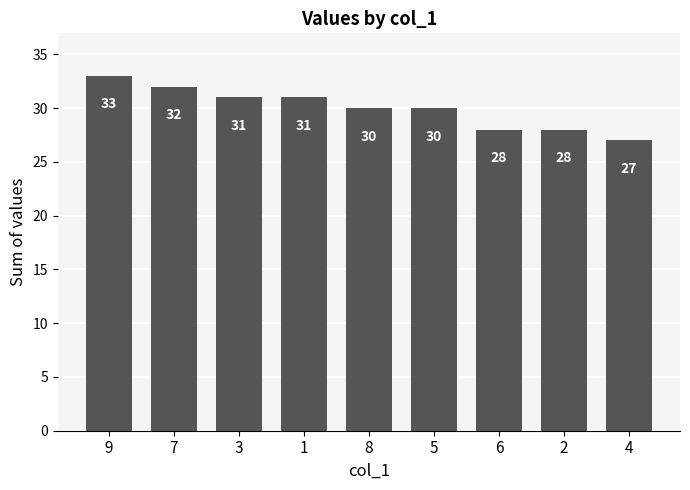

Reading right to left, extract all data points from this chart.

4=27	2=28	6=28	5=30	8=30	1=31	3=31	7=32	9=33